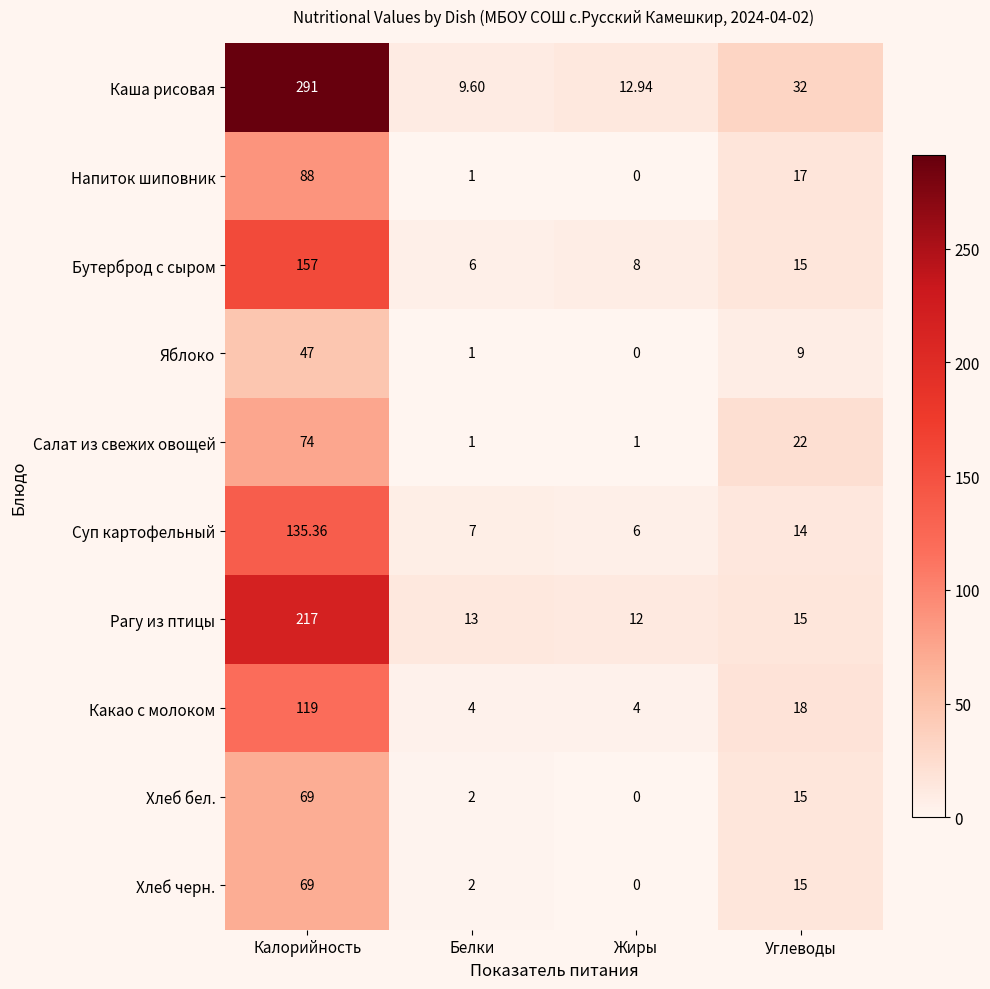

List the labels in order of Каша рисовая value, smallest first.

Белки, Жиры, Углеводы, Калорийность